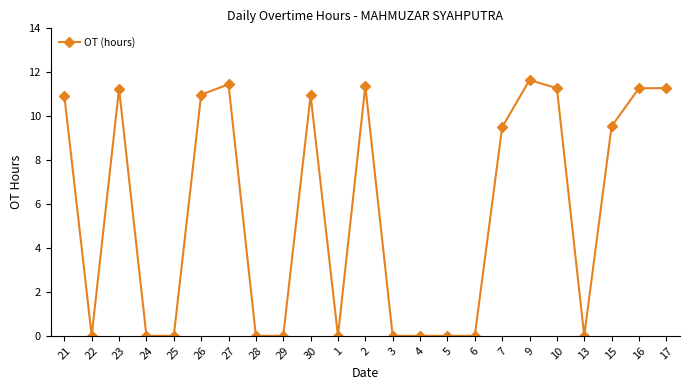

The value at 15 is 5.0. True or false?

False